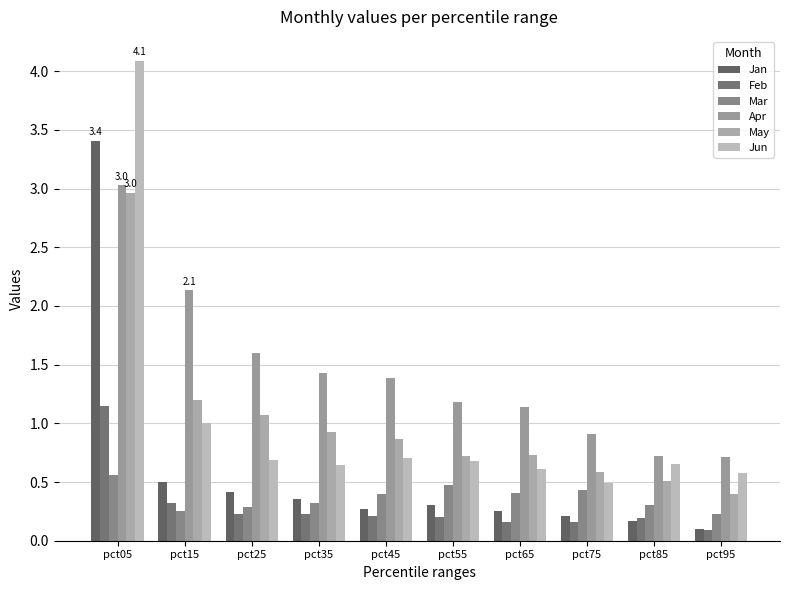

What is the total value across all series at pct95?

2.1